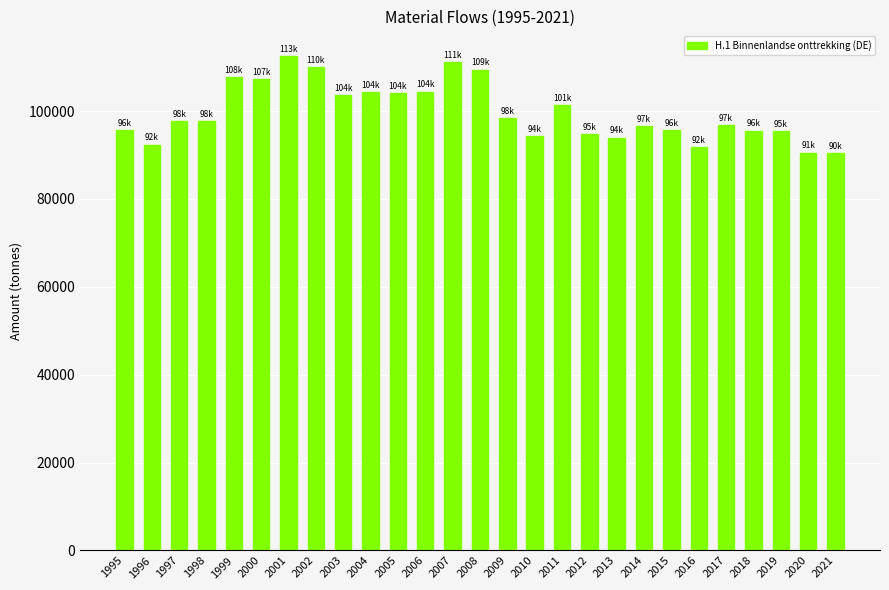

The value at 2013 is 93962.4. True or false?

True